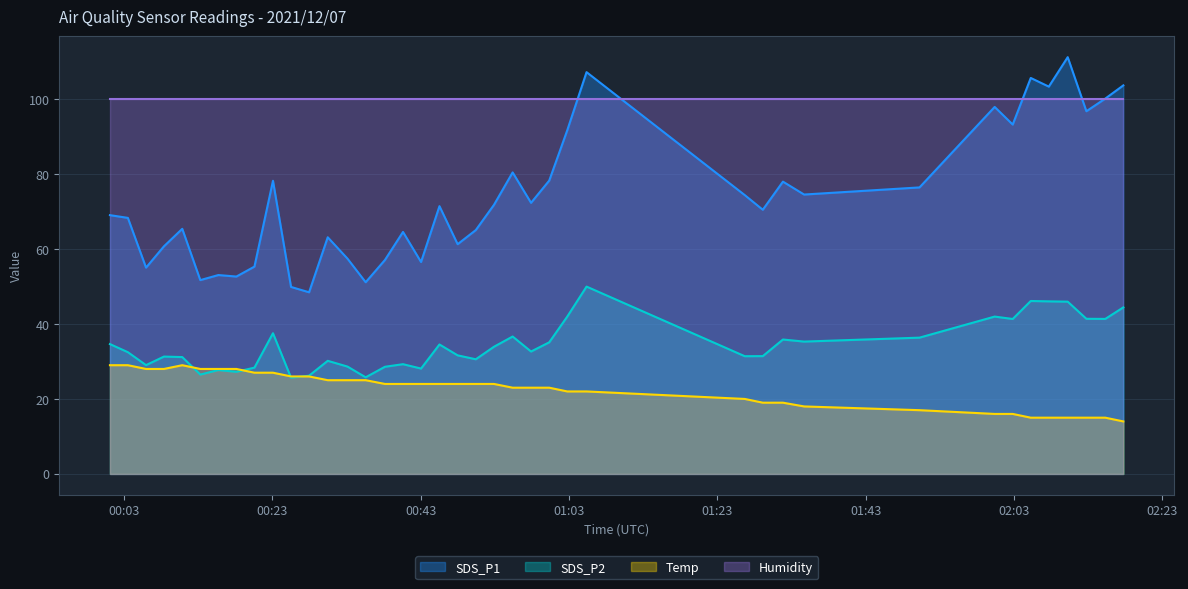

How many data points in SDS_P2 are less than 32?

19